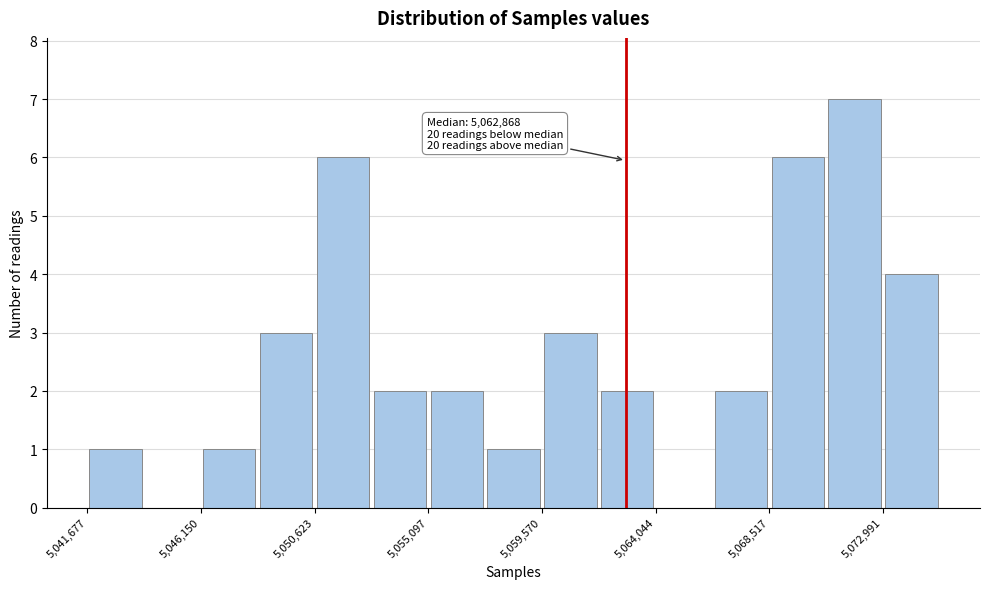

Over which range of the x-axis is the bar tallest?

5071000 to 5073000